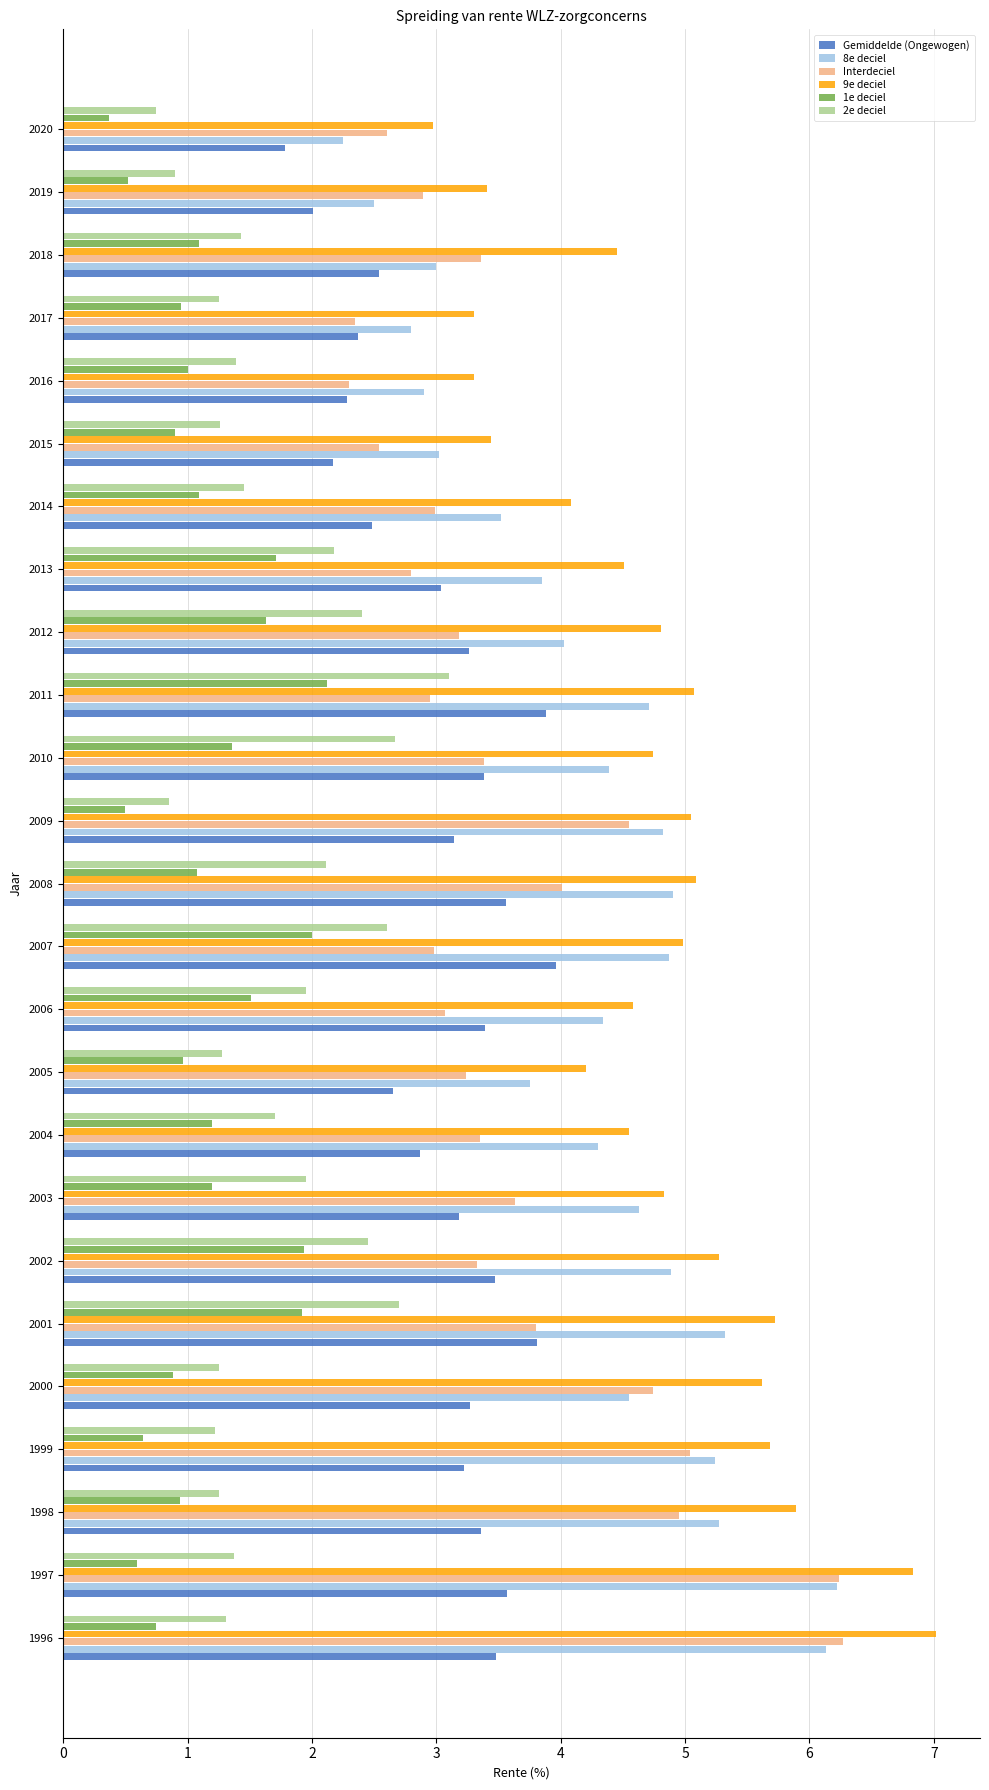

The value of 9e deciel at 2011 is 7.7. True or false?

False